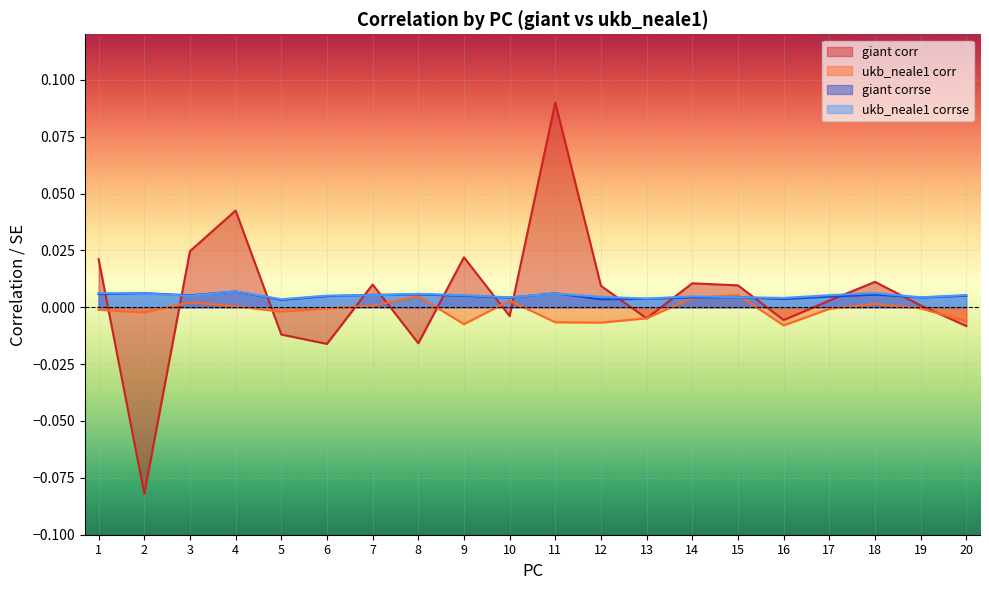

Where is the first local maximum for ukb_neale1_corr?

3